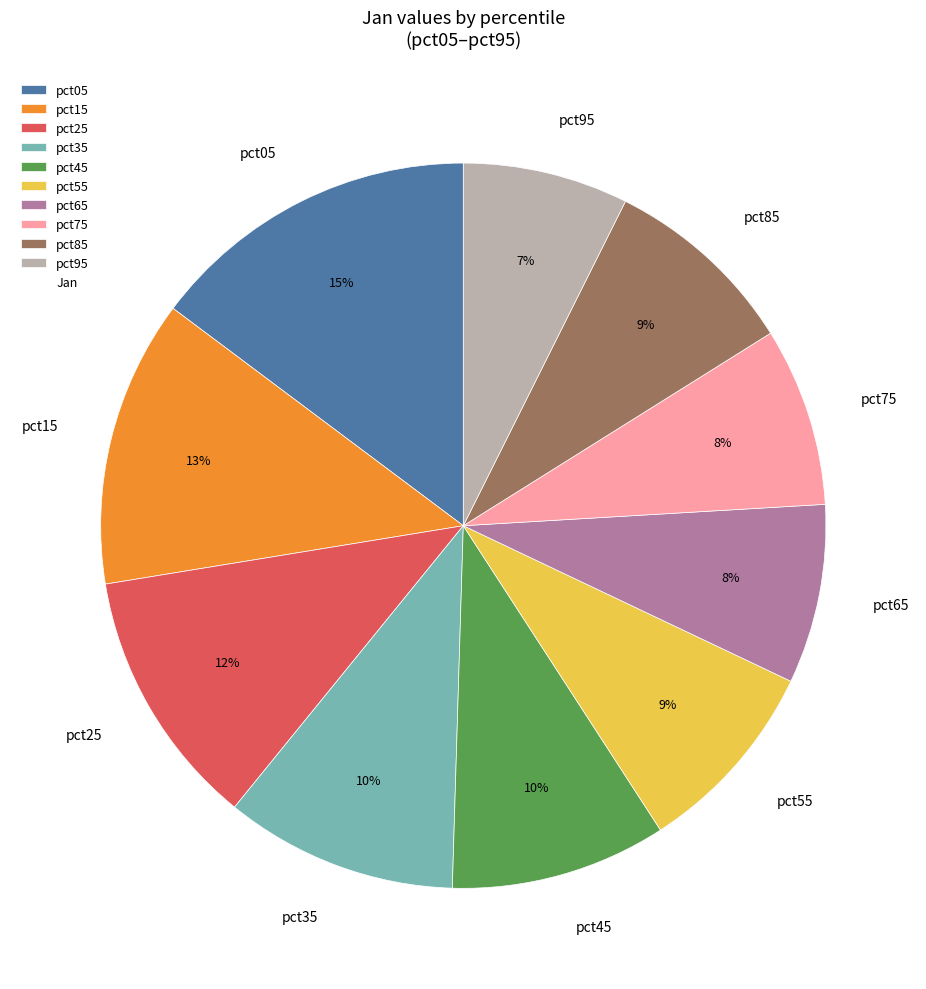

Is there any slice that represents more than half of the pie?

No